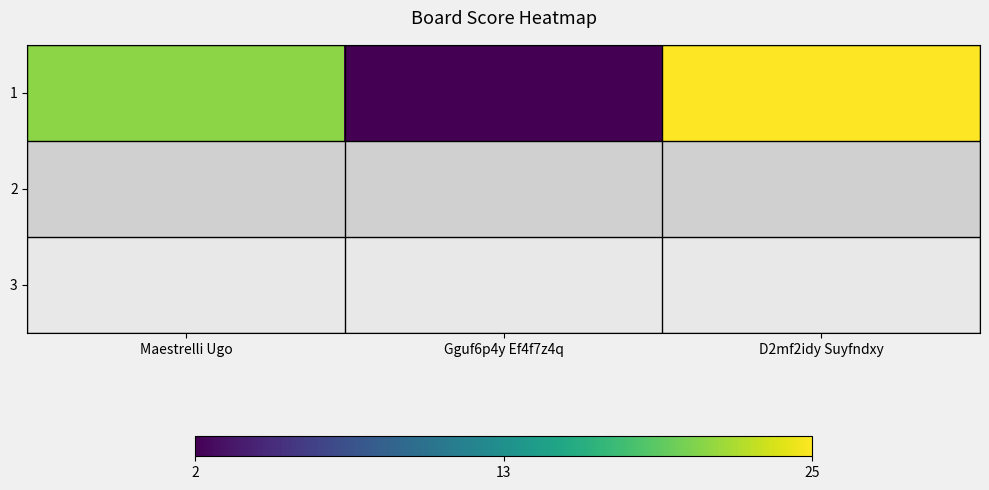

What is the approximate value at Gguf6p4y Ef4f7z4q?

2